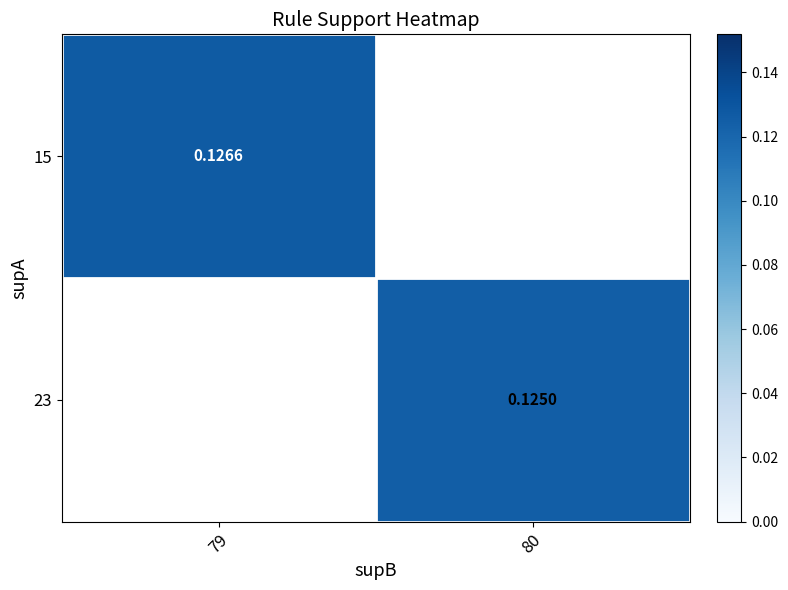

Which has a higher value, 80 or 79?

79